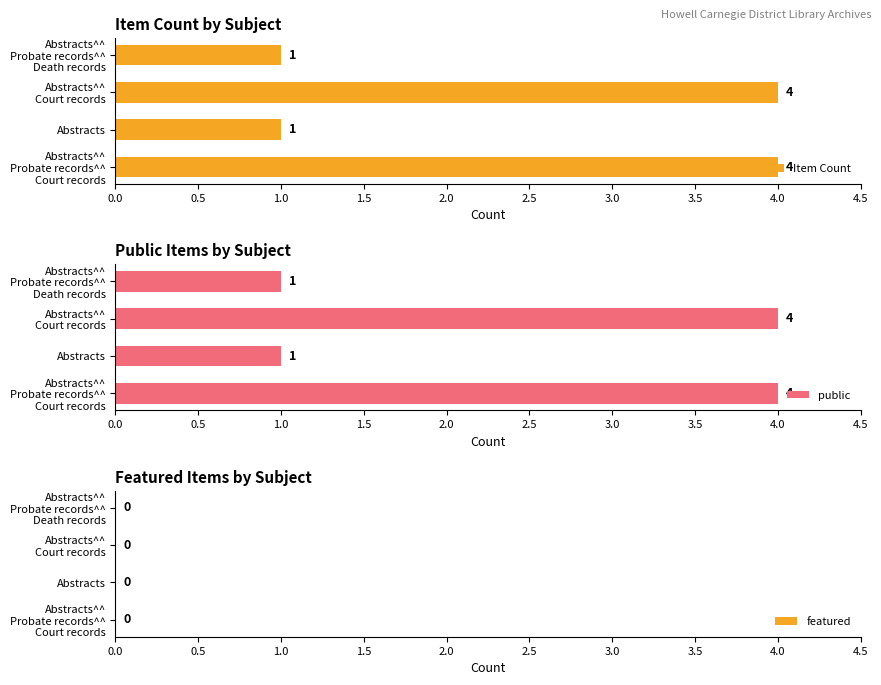

How many Item Count values are between 1 and 4?

4